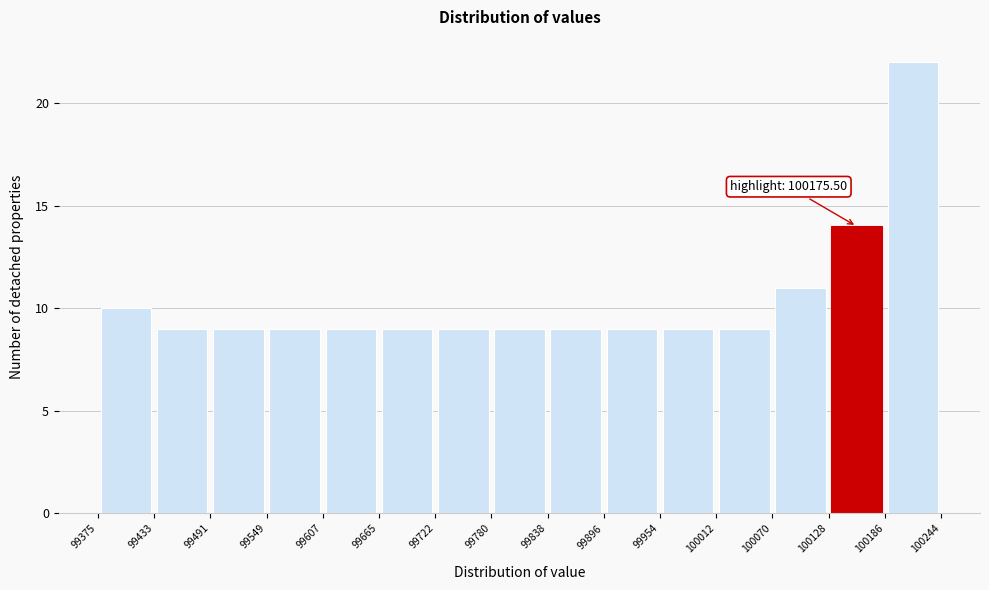

Which range on the x-axis has the tallest bar?

100186 to 100244